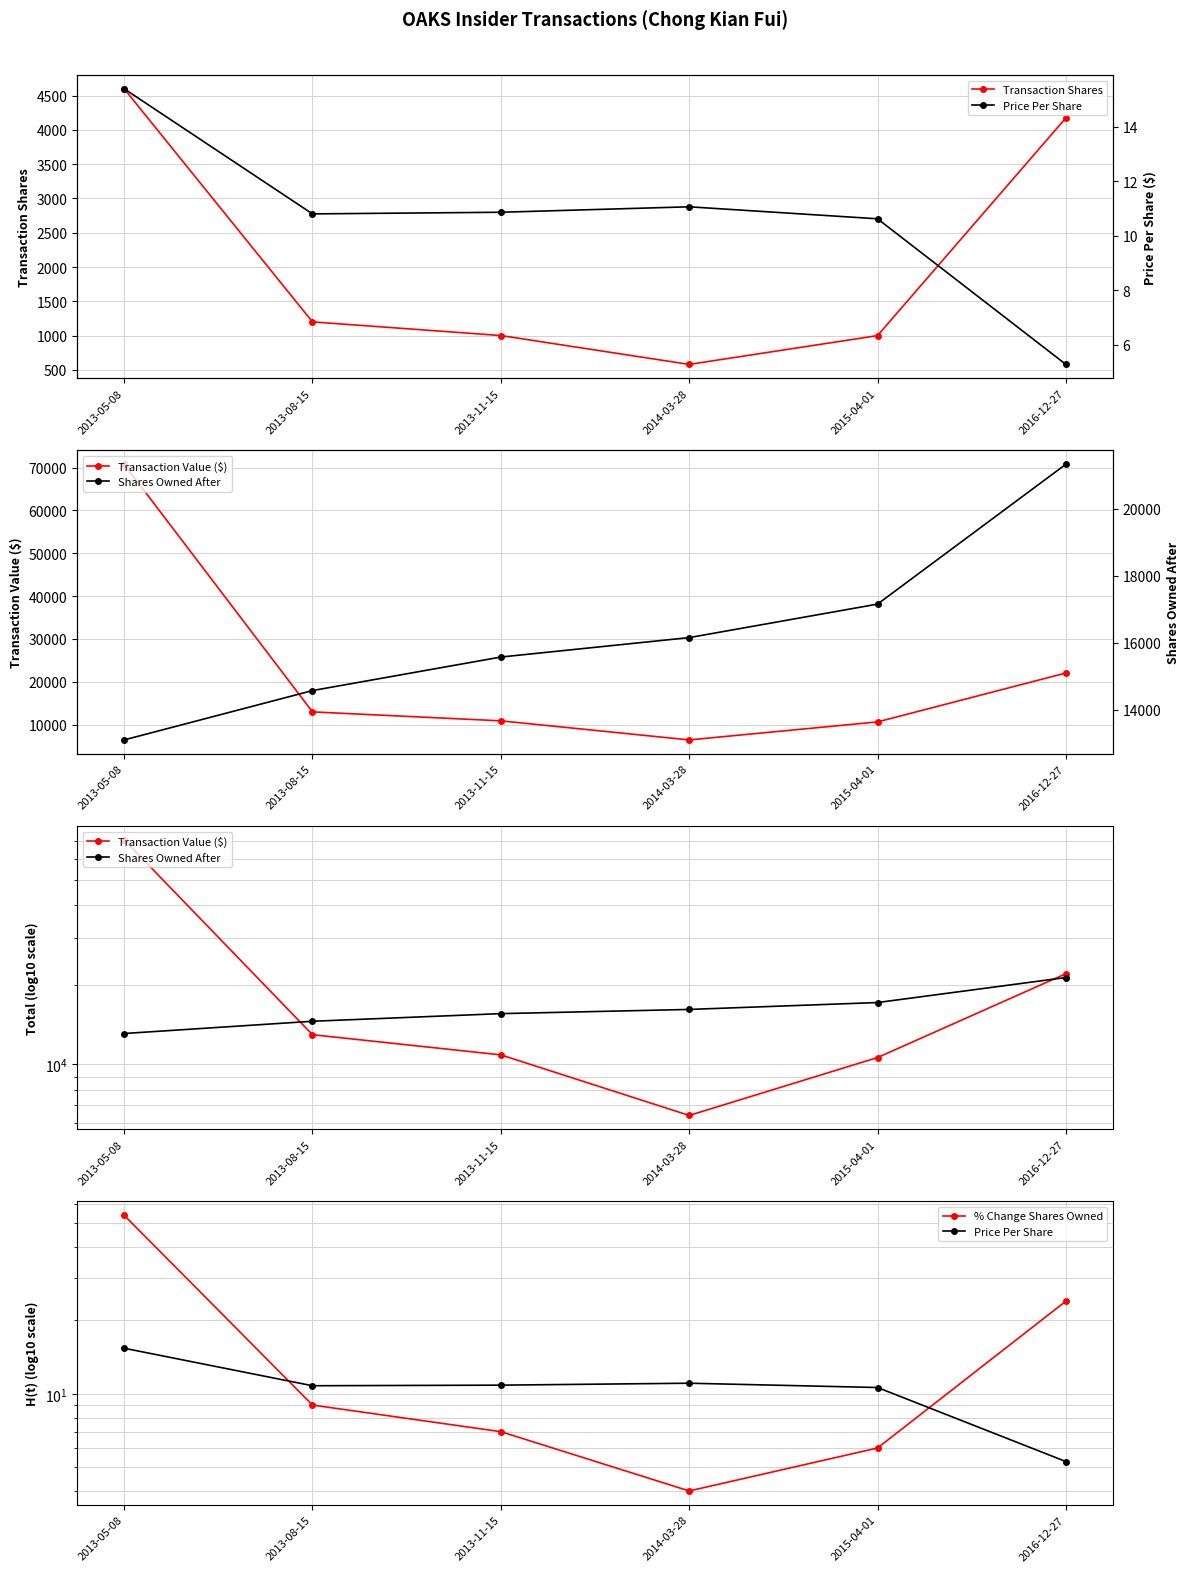

How many data points in % Change Shares Owned are less than 9?

3